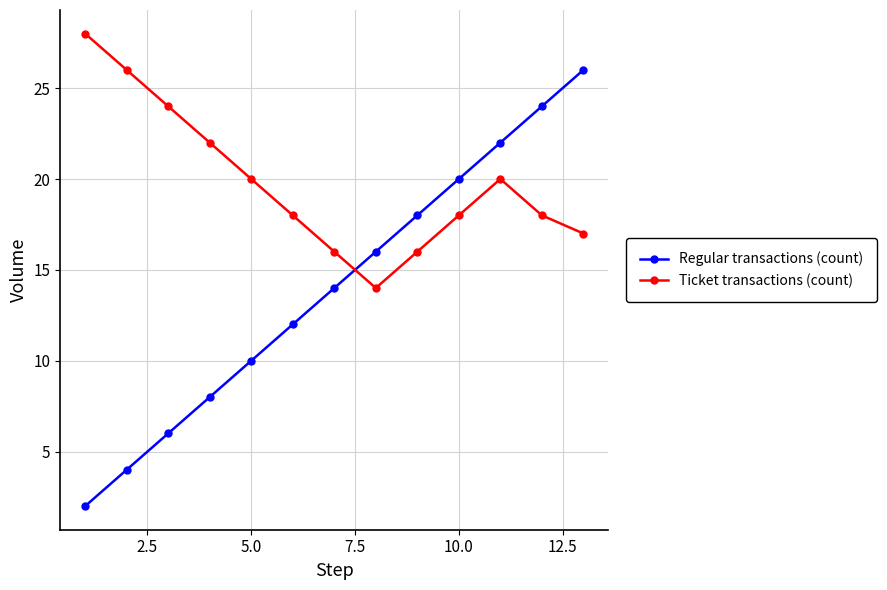

What is the value of the Regular transactions (count) point at the 13th from the left?

26